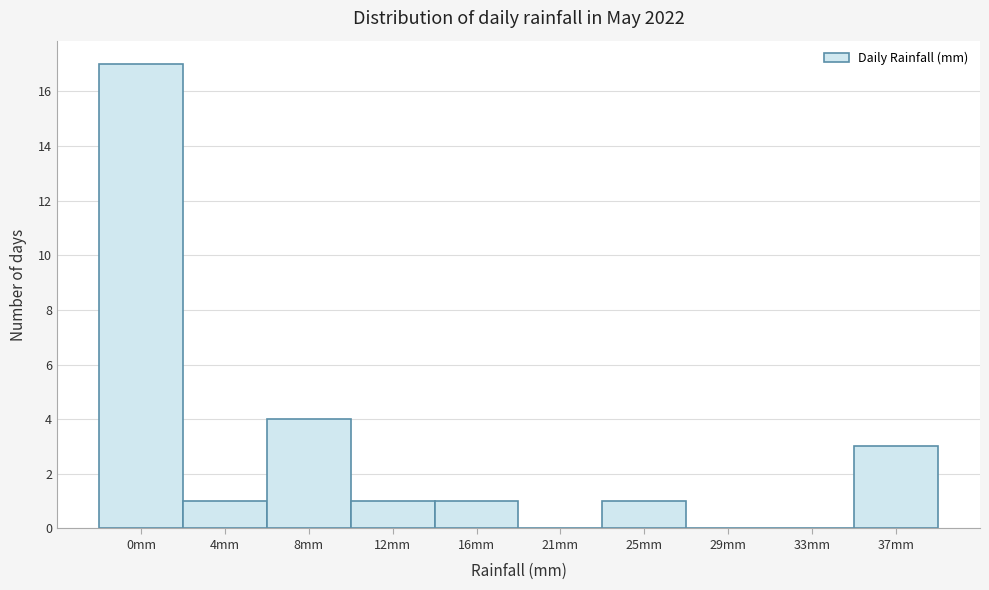

Reading left to right, list all the values displayed in this chart.

0mm=17	4mm=1	8mm=4	12mm=1	16mm=1	21mm=0	25mm=1	29mm=0	33mm=0	37mm=3